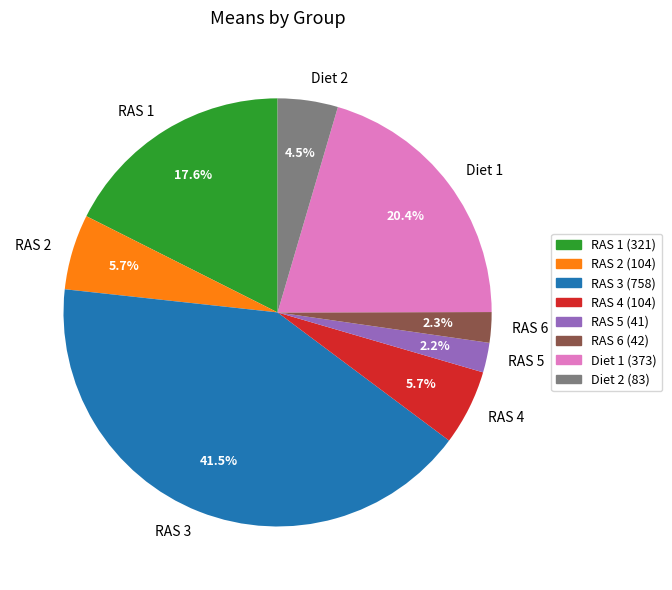

How many slices are in this pie chart?

8